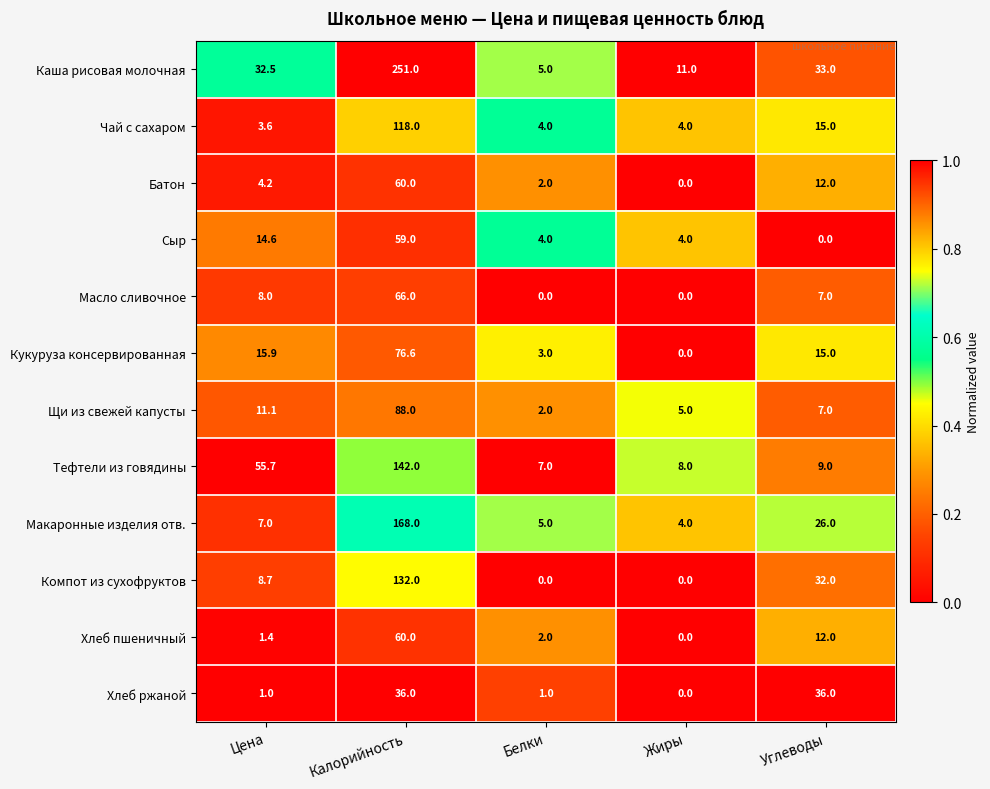

What is the spread (max minus min) of values at Белки?

7.0